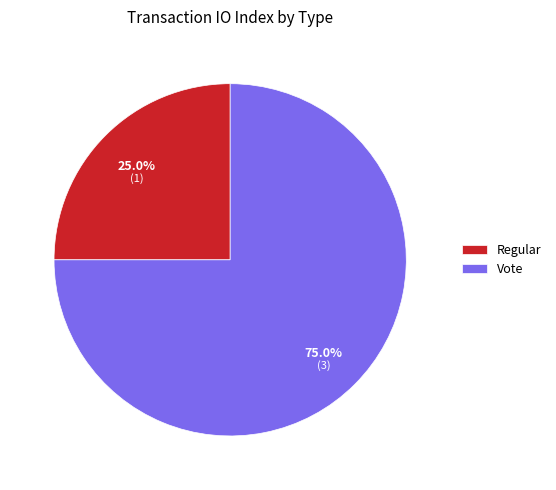

To the nearest percent, what is the average slice percentage?

50%